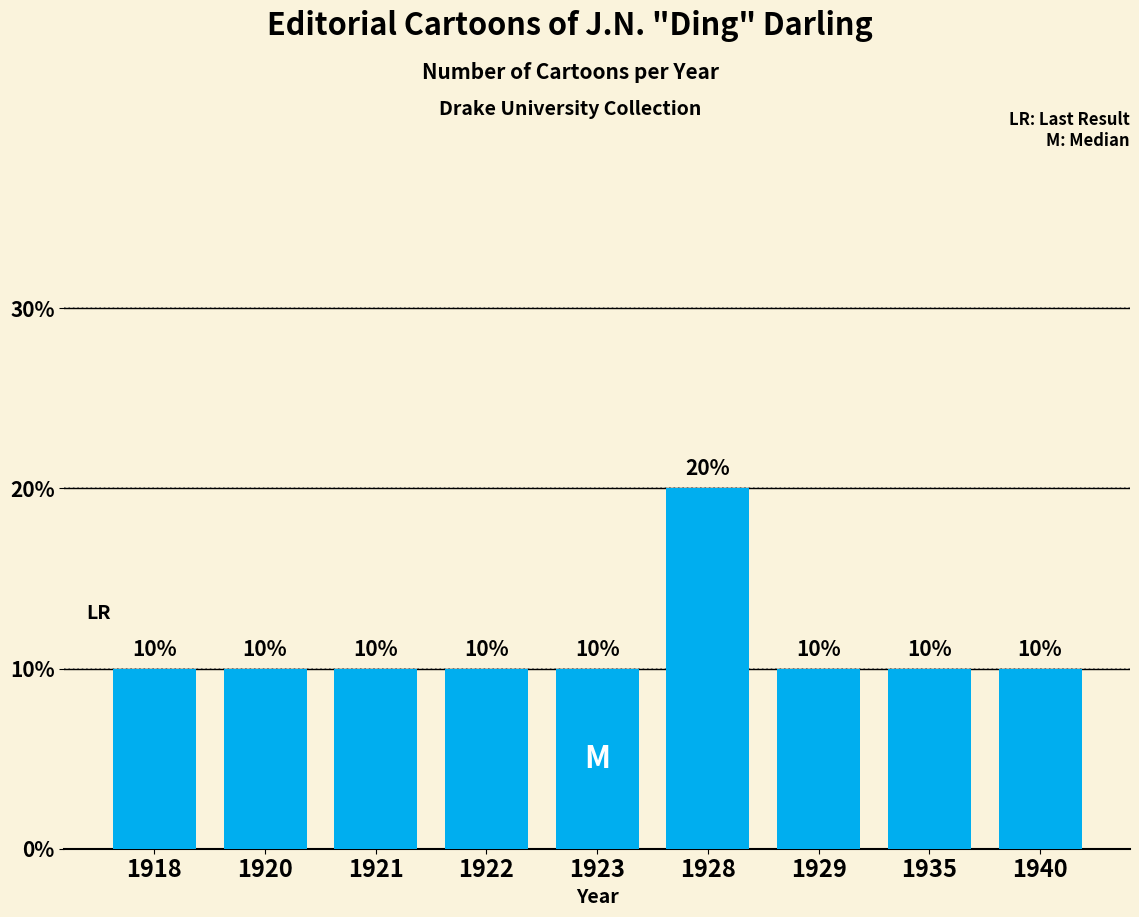

The value at 1921 is 7. True or false?

False